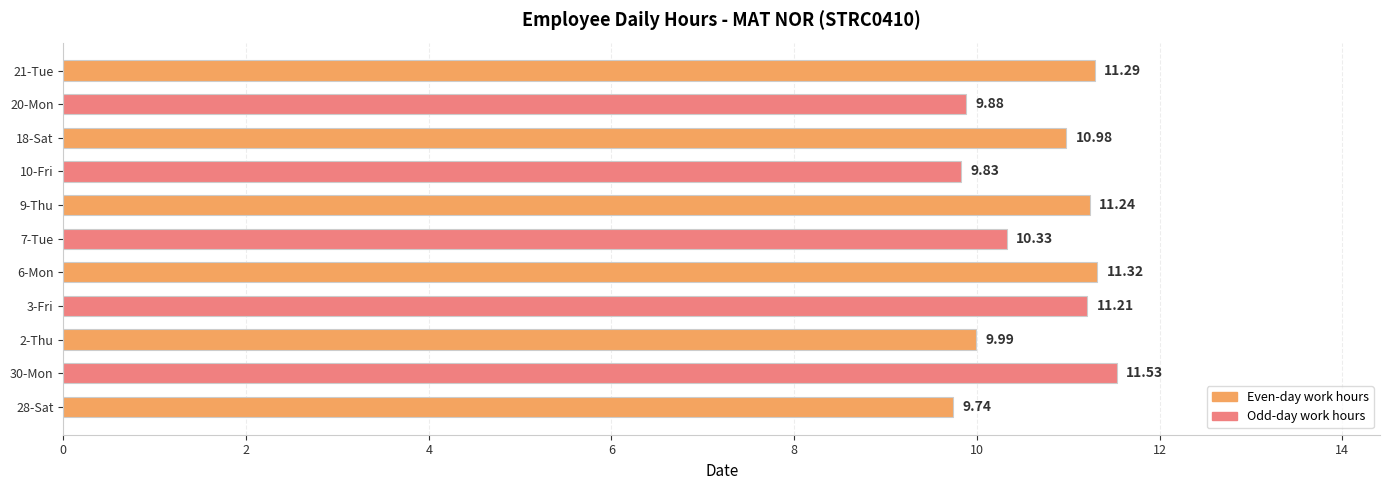

What is the difference between the second highest and minimum values?

1.6